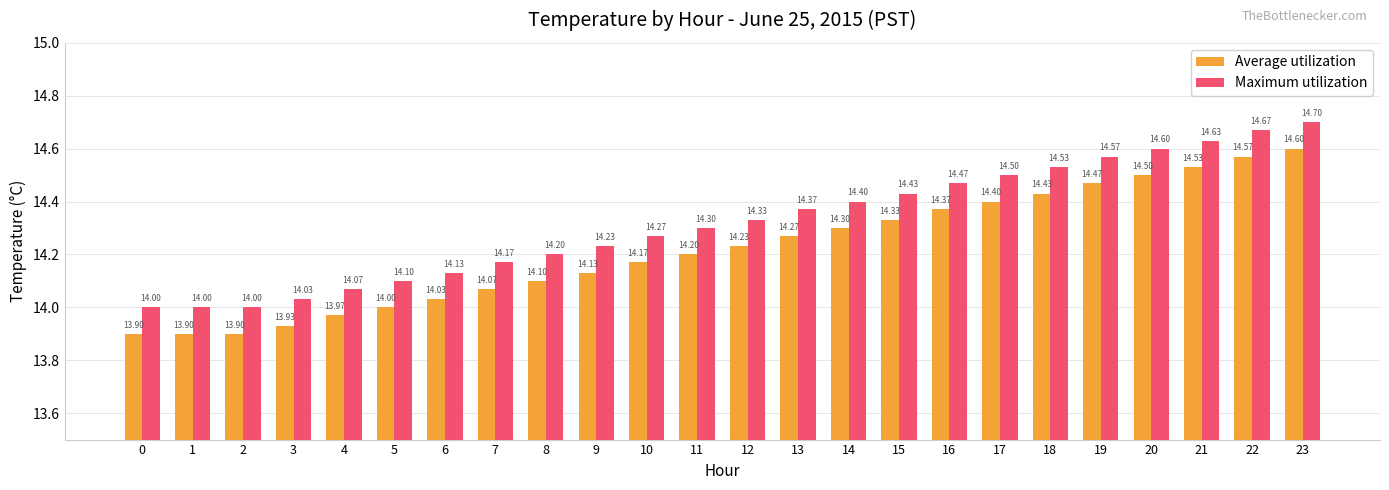

Reading left to right, transcribe all the data shown in this chart.

Average utilization: 0=13.9	1=13.9	2=13.9	3=13.9	4=14.0	5=14.0	6=14.0	7=14.1	8=14.1	9=14.1	10=14.2	11=14.2	12=14.2	13=14.3	14=14.3	15=14.3	16=14.4	17=14.4	18=14.4	19=14.5	20=14.5	21=14.5	22=14.6	23=14.6
Maximum utilization: 0=14.0	1=14.0	2=14.0	3=14.0	4=14.1	5=14.1	6=14.1	7=14.2	8=14.2	9=14.2	10=14.3	11=14.3	12=14.3	13=14.4	14=14.4	15=14.4	16=14.5	17=14.5	18=14.5	19=14.6	20=14.6	21=14.6	22=14.7	23=14.7